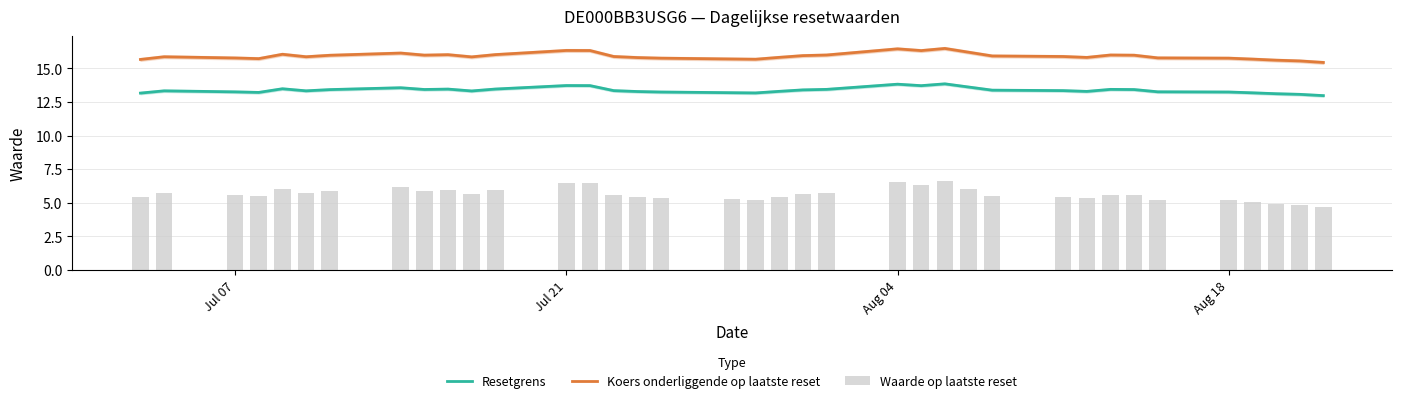

The value of Resetgrens at Aug 04 is 24.1. True or false?

False